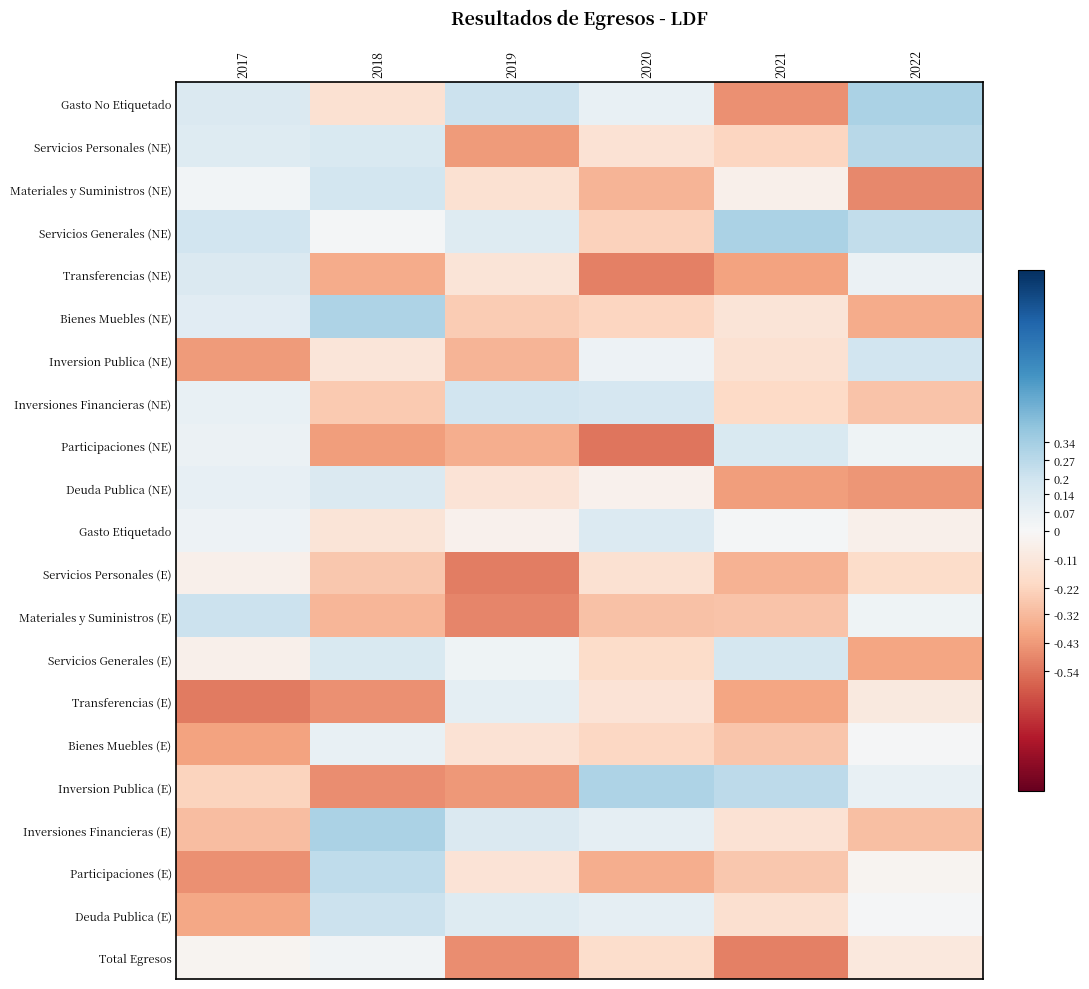

Reading left to right, what are all the values shown in this chart?

Gasto No Etiquetado: 2017=0.1	2018=-0.2	2019=0.2	2020=0.1	2021=-0.5	2022=0.3
Servicios Personales (NE): 2017=0.1	2018=0.2	2019=-0.4	2020=-0.1	2021=-0.2	2022=0.3
Materiales y Suministros (NE): 2017=0.0	2018=0.2	2019=-0.1	2020=-0.3	2021=-0.1	2022=-0.5
Servicios Generales (NE): 2017=0.2	2018=0.0	2019=0.1	2020=-0.2	2021=0.3	2022=0.2
Transferencias (NE): 2017=0.1	2018=-0.4	2019=-0.1	2020=-0.5	2021=-0.4	2022=0.1
Bienes Muebles (NE): 2017=0.1	2018=0.3	2019=-0.3	2020=-0.2	2021=-0.1	2022=-0.4
Inversion Publica (NE): 2017=-0.4	2018=-0.1	2019=-0.3	2020=0.0	2021=-0.2	2022=0.2
Inversiones Financieras (NE): 2017=0.1	2018=-0.3	2019=0.2	2020=0.2	2021=-0.2	2022=-0.3
Participaciones (NE): 2017=0.1	2018=-0.4	2019=-0.4	2020=-0.5	2021=0.2	2022=0.0
Deuda Publica (NE): 2017=0.1	2018=0.1	2019=-0.1	2020=-0.0	2021=-0.4	2022=-0.4
Gasto Etiquetado: 2017=0.0	2018=-0.1	2019=-0.0	2020=0.1	2021=0.0	2022=-0.1
Servicios Personales (E): 2017=-0.0	2018=-0.3	2019=-0.5	2020=-0.2	2021=-0.4	2022=-0.2
Materiales y Suministros (E): 2017=0.2	2018=-0.3	2019=-0.5	2020=-0.3	2021=-0.3	2022=0.0
Servicios Generales (E): 2017=-0.0	2018=0.1	2019=0.0	2020=-0.2	2021=0.2	2022=-0.4
Transferencias (E): 2017=-0.5	2018=-0.5	2019=0.1	2020=-0.1	2021=-0.4	2022=-0.1
Bienes Muebles (E): 2017=-0.4	2018=0.1	2019=-0.1	2020=-0.2	2021=-0.3	2022=0.0
Inversion Publica (E): 2017=-0.2	2018=-0.5	2019=-0.4	2020=0.3	2021=0.3	2022=0.1
Inversiones Financieras (E): 2017=-0.3	2018=0.3	2019=0.1	2020=0.1	2021=-0.1	2022=-0.3
Participaciones (E): 2017=-0.5	2018=0.3	2019=-0.1	2020=-0.4	2021=-0.3	2022=-0.0
Deuda Publica (E): 2017=-0.4	2018=0.2	2019=0.1	2020=0.1	2021=-0.2	2022=0.0
Total Egresos: 2017=-0.0	2018=0.0	2019=-0.5	2020=-0.2	2021=-0.5	2022=-0.1